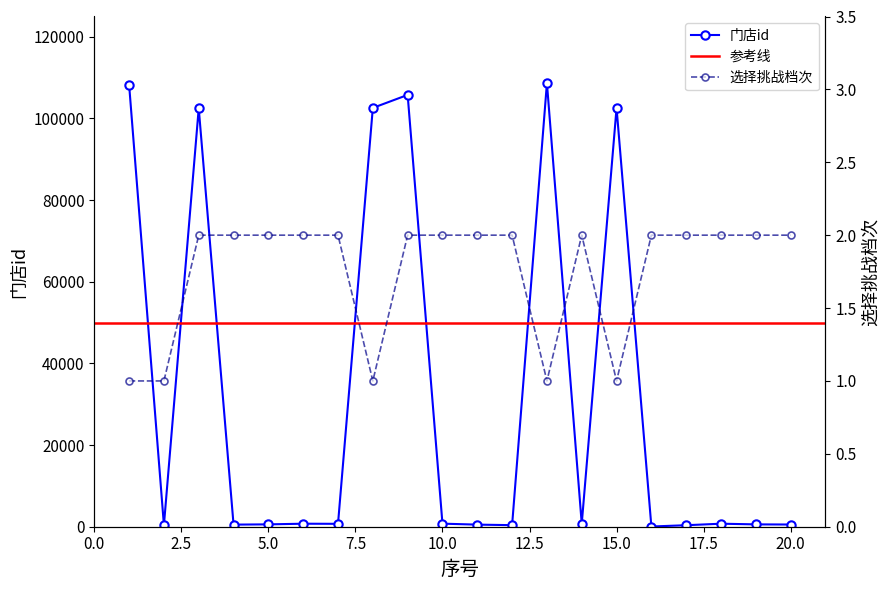

Which series has the largest range (max minus min)?

门店id